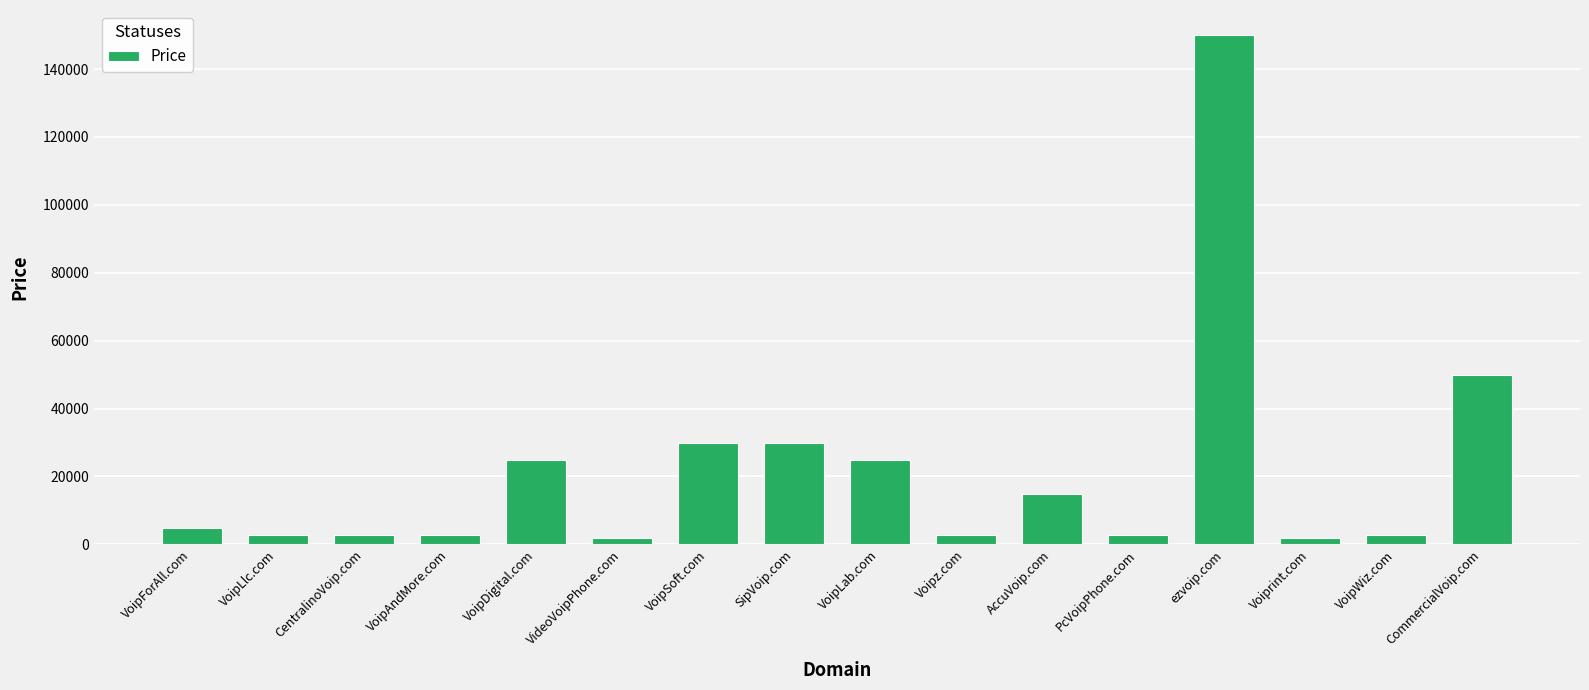

Where is the data nearest to the value 75888?

CommercialVoip.com